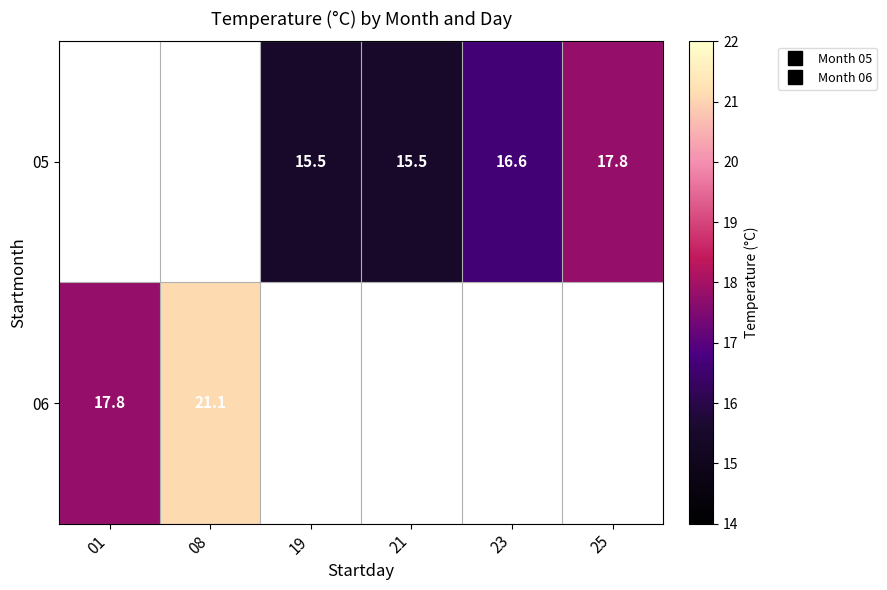

Is the value of 05 at 01 greater than the value of 06 at 25?

No